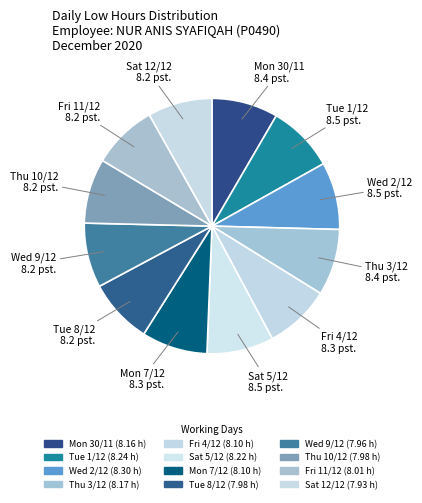

Does Fri 11/12 account for over 50% of the chart?

No